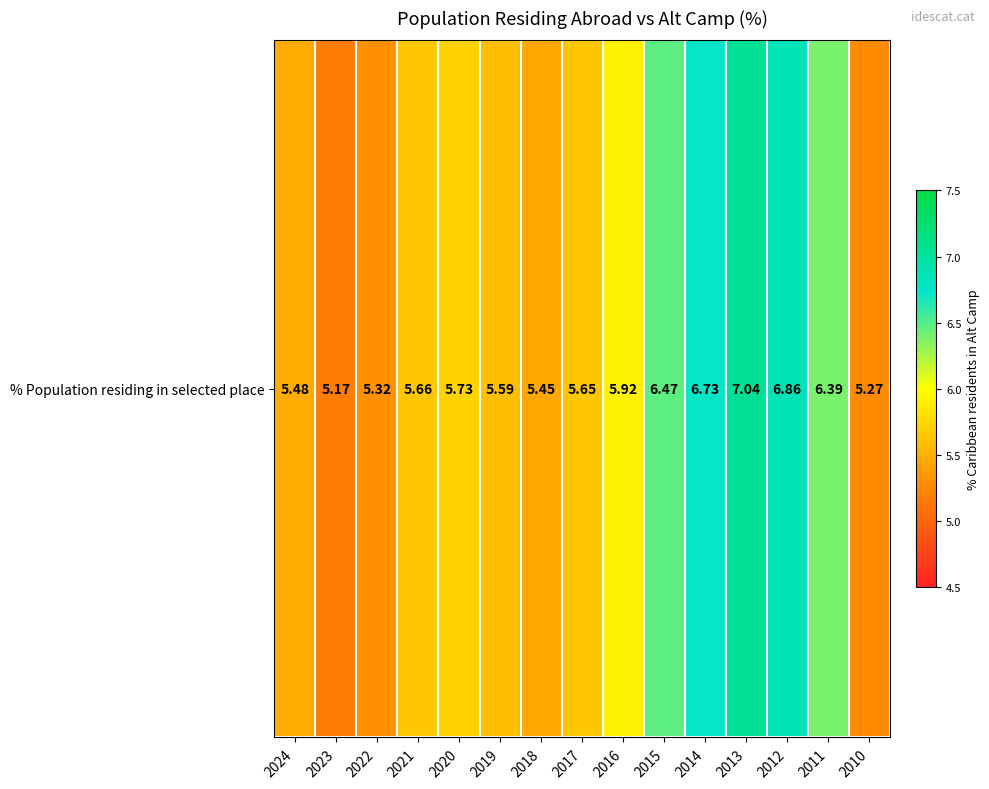

Count the number of categories in the chart.

15